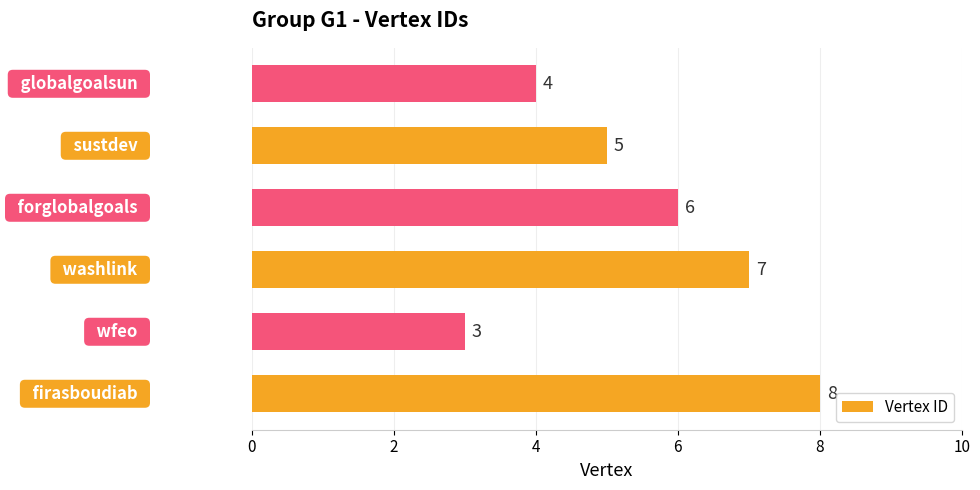

What is the difference between the maximum and minimum values?

5